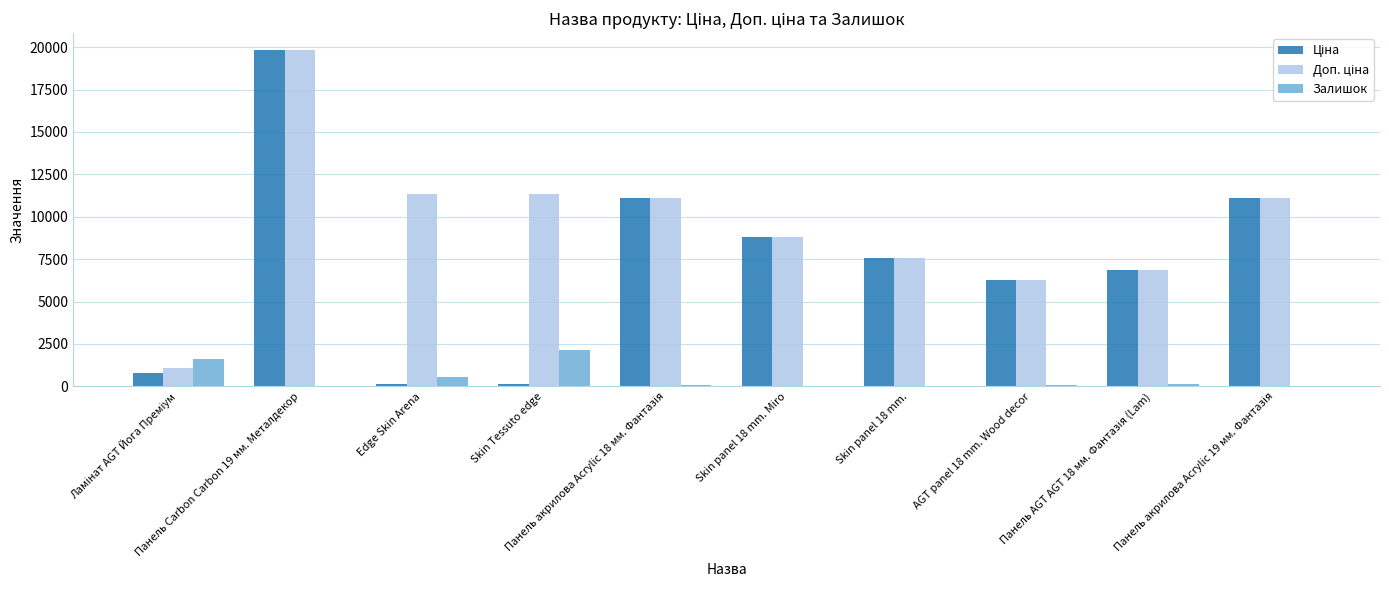

What is the maximum value shown in the chart?

19831.1